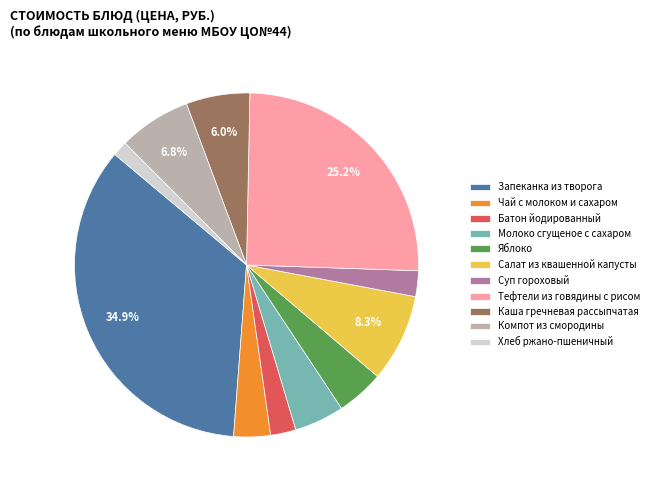

Do Хлеб ржано-пшеничный and Батон йодированный together represent more than half of the pie?

No